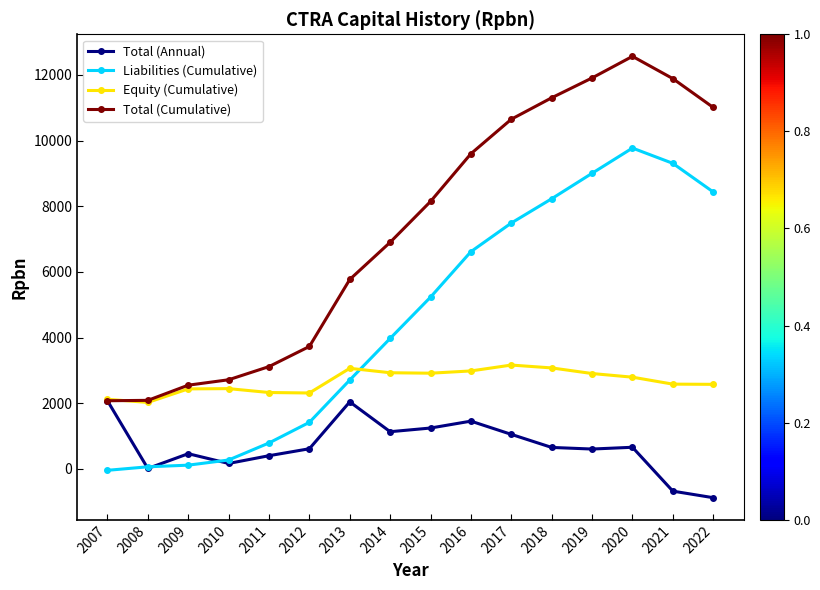

Which label corresponds to the largest value in the chart?

2020